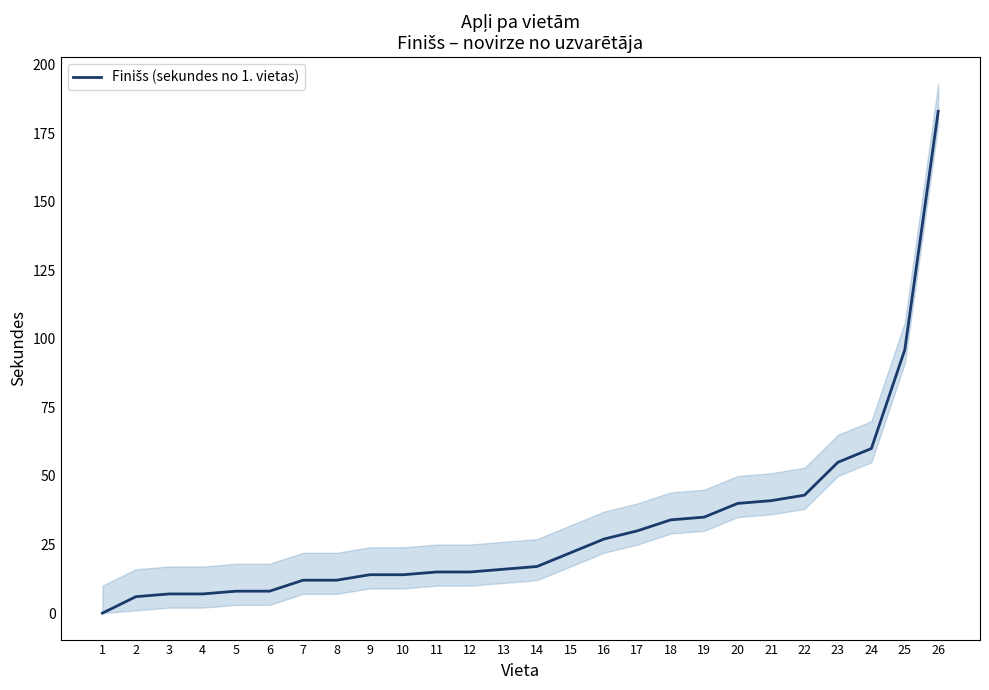

What is the change in value from 11 to 24?

+45